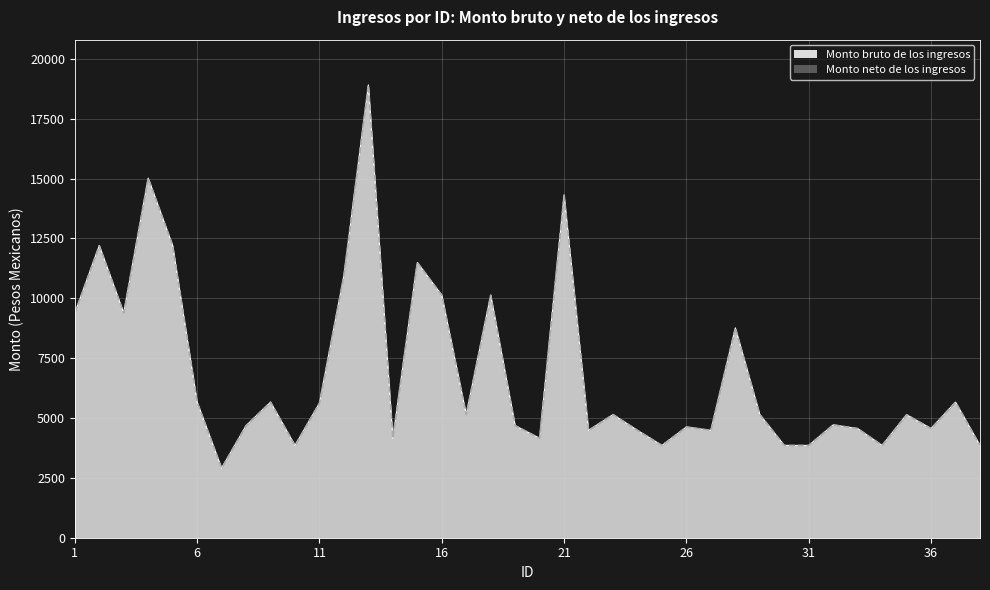

Which label corresponds to the largest value in the chart?

13